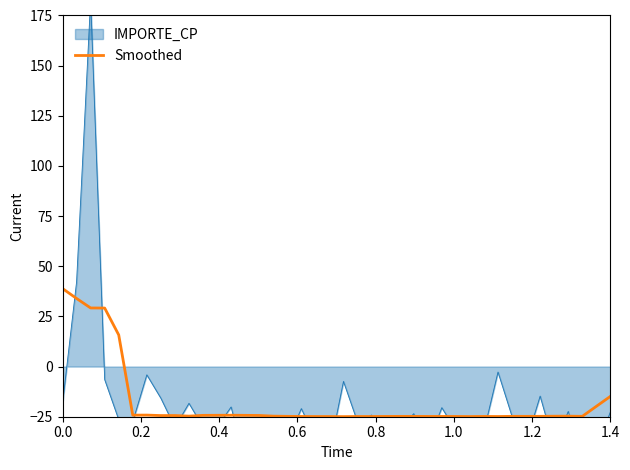

How many data points are less than -24?

33